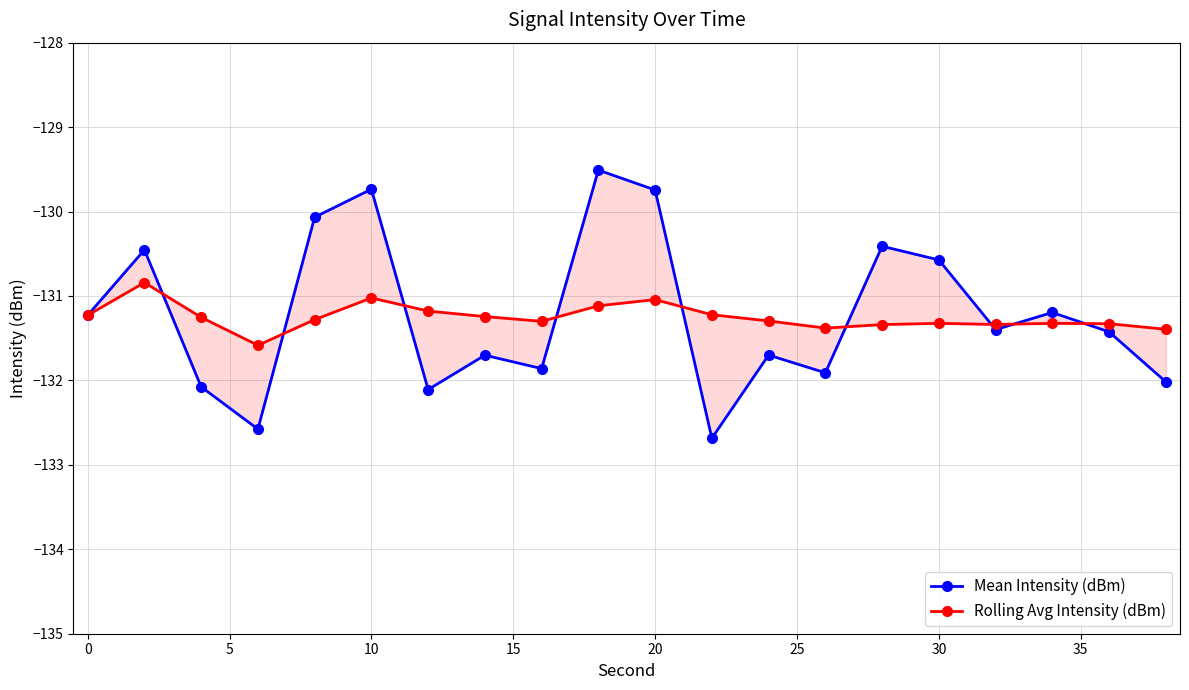

Is the value of Mean Intensity (dBm) at 12 greater than the value of Rolling Avg Intensity (dBm) at 12?

No